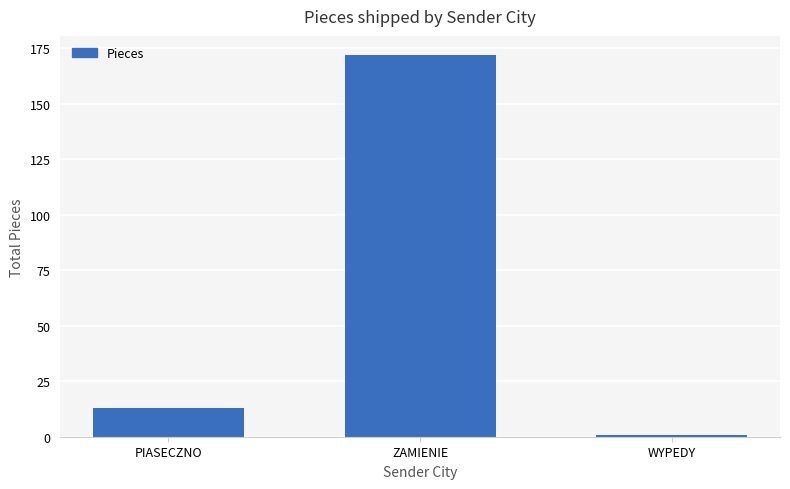

Which has a higher value, WYPEDY or PIASECZNO?

PIASECZNO